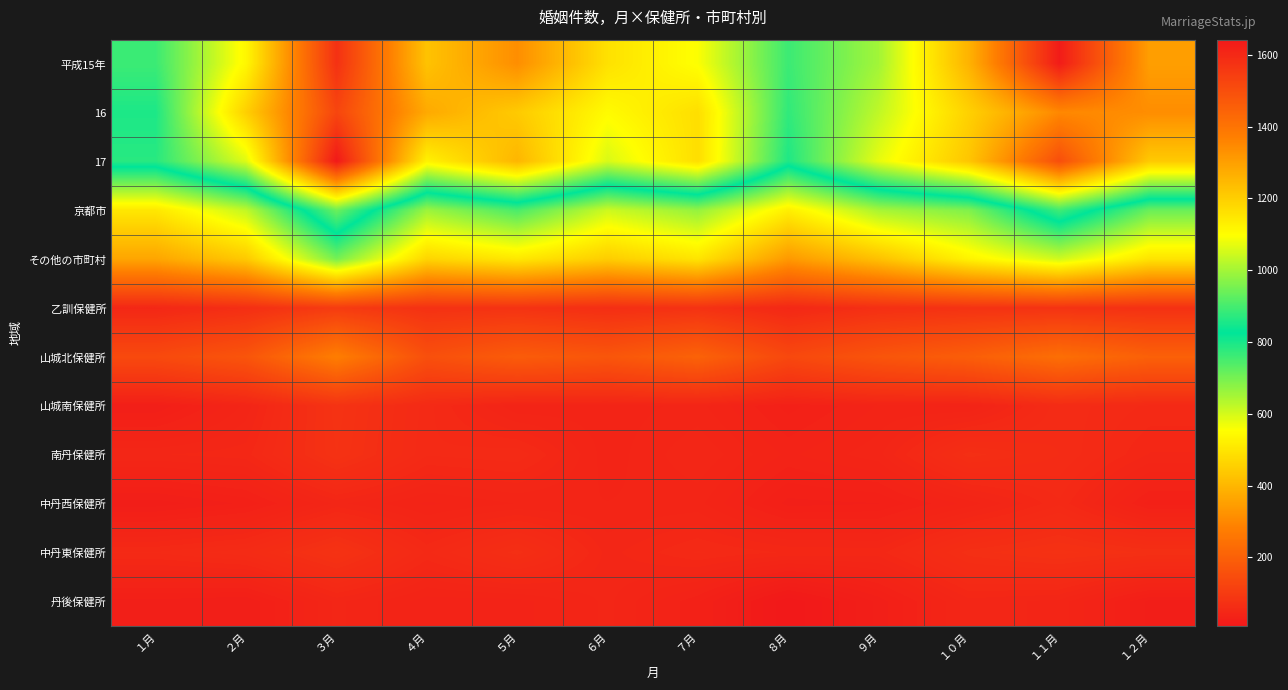

Which series has the largest range (max minus min)?

17